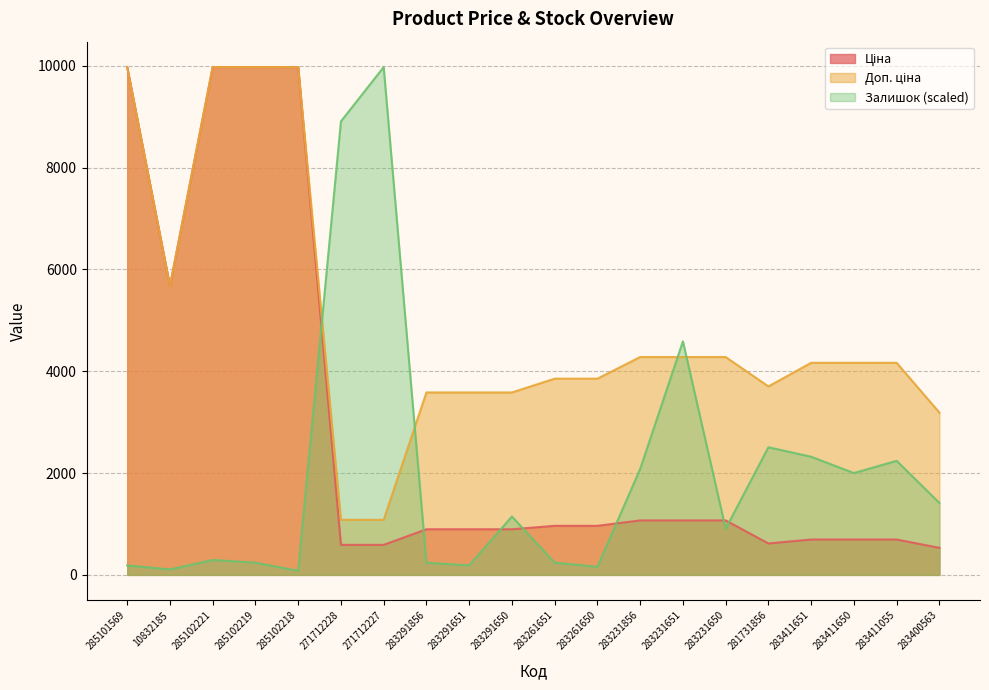

Reading left to right, extract all data points from this chart.

Ціна: 9975.0	5673.8	9975.0	9975.0	9975.0	589.9	589.9	895.9	895.9	895.9	963.5	963.5	1069.8	1069.8	1069.8	617.0	694.3	694.3	694.3	531.3
Доп. ціна: 9975.0	5673.8	9975.0	9975.0	9975.0	1081.7	1081.7	3583.6	3583.6	3583.6	3854.0	3854.0	4279.1	4279.1	4279.1	3701.9	4165.6	4165.6	4165.6	3187.6
Залишок: 186.7	106.7	293.4	240.0	80.0	8908.1	9975.0	240.0	186.7	1146.9	240.0	160.0	2080.3	4587.4	906.8	2507.1	2320.4	2000.3	2240.4	1413.6